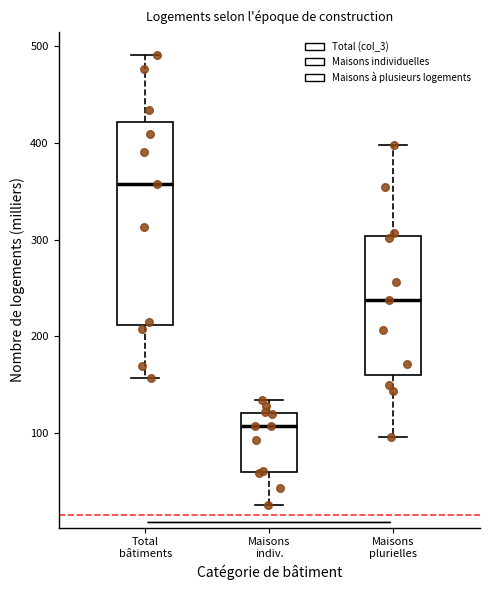

Where is the lower edge of the box for Maisons indiv. on the y-axis? The values are not printed on the chart, so give them approximately, as read against the axis.

60